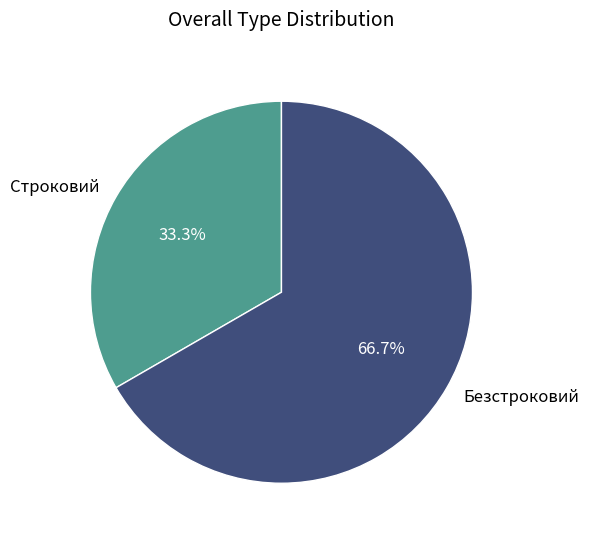

Is it true that Строковий is 22% of the pie?

False